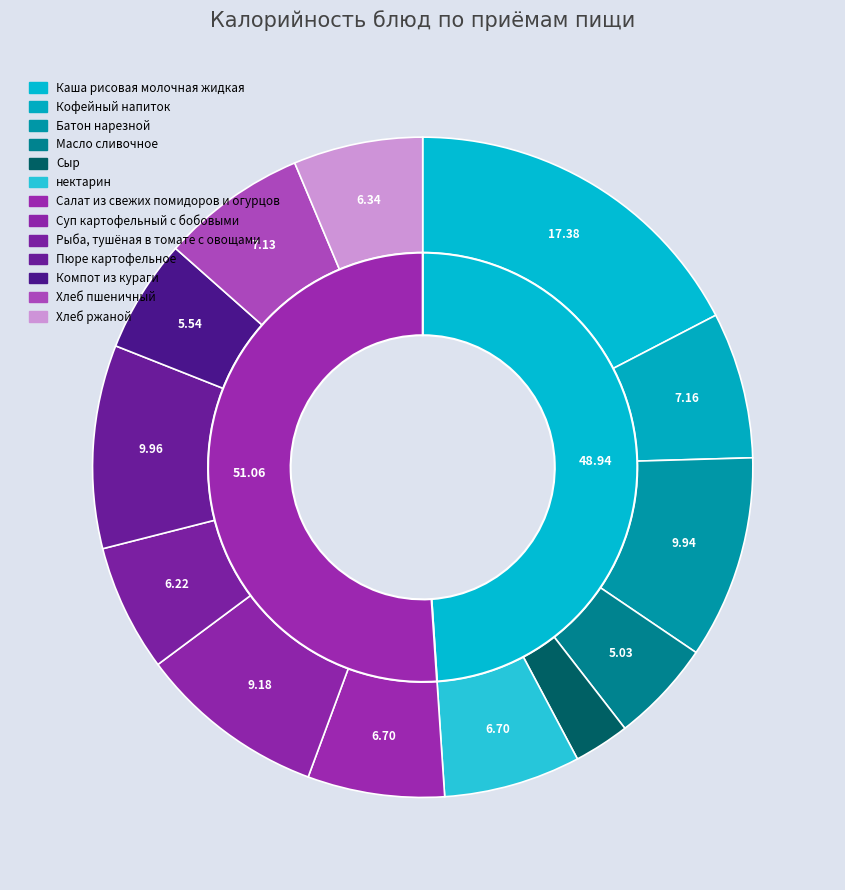

How many slices are in this pie chart?

13